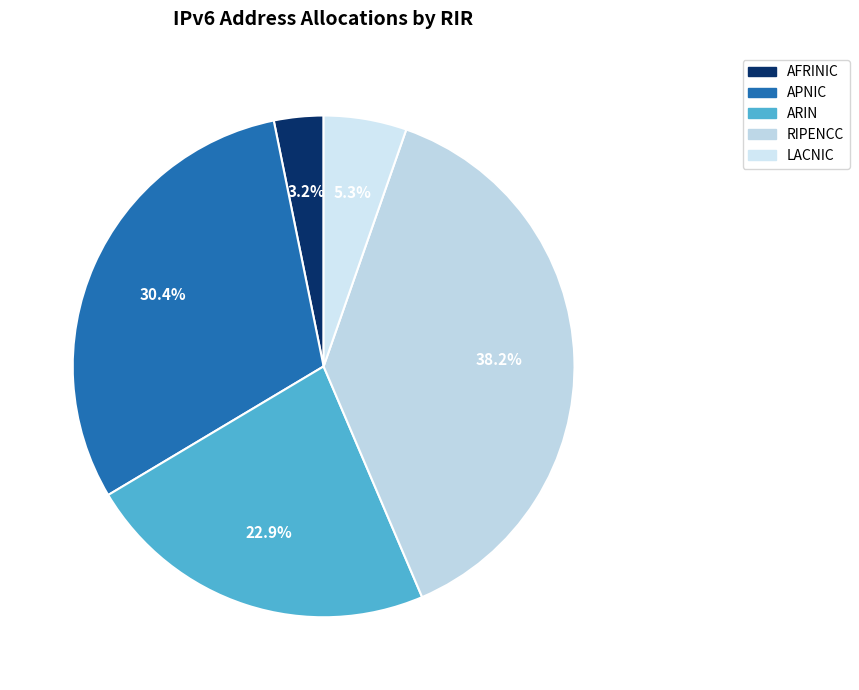

How many slices are in this pie chart?

5